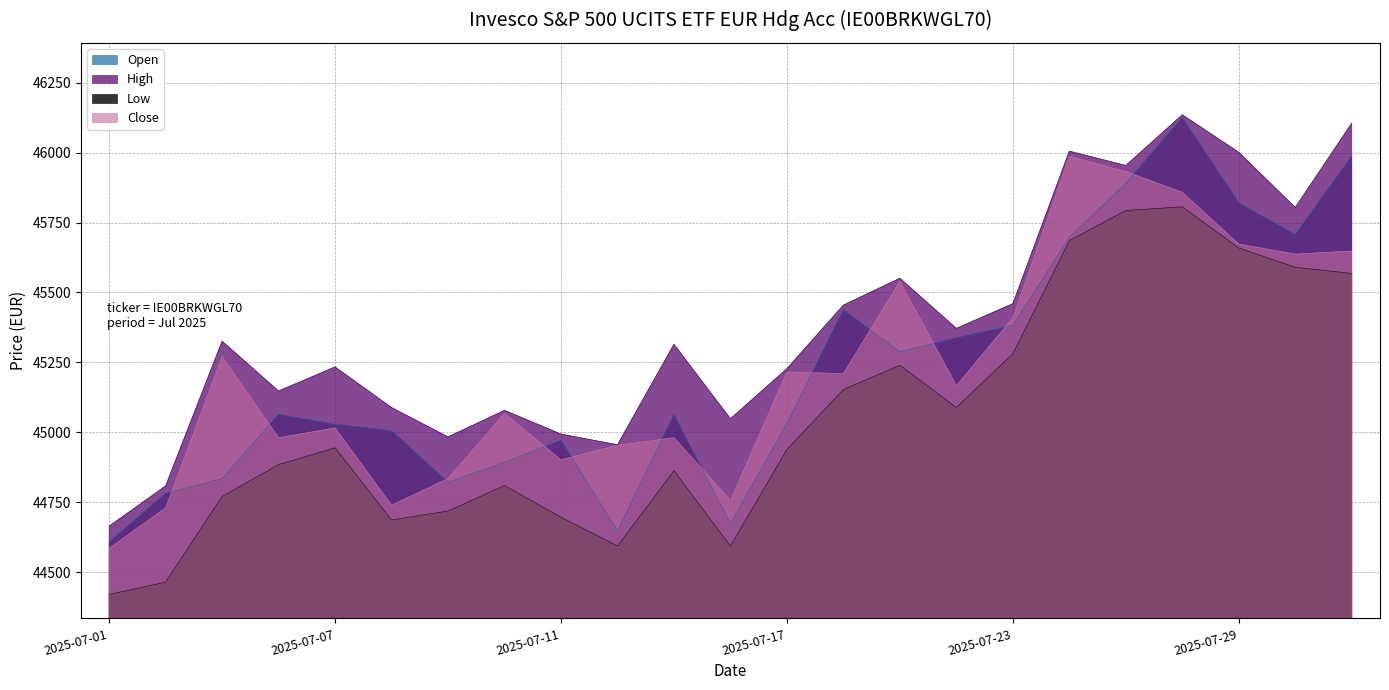

How many values in the Open series are below 45063?

11